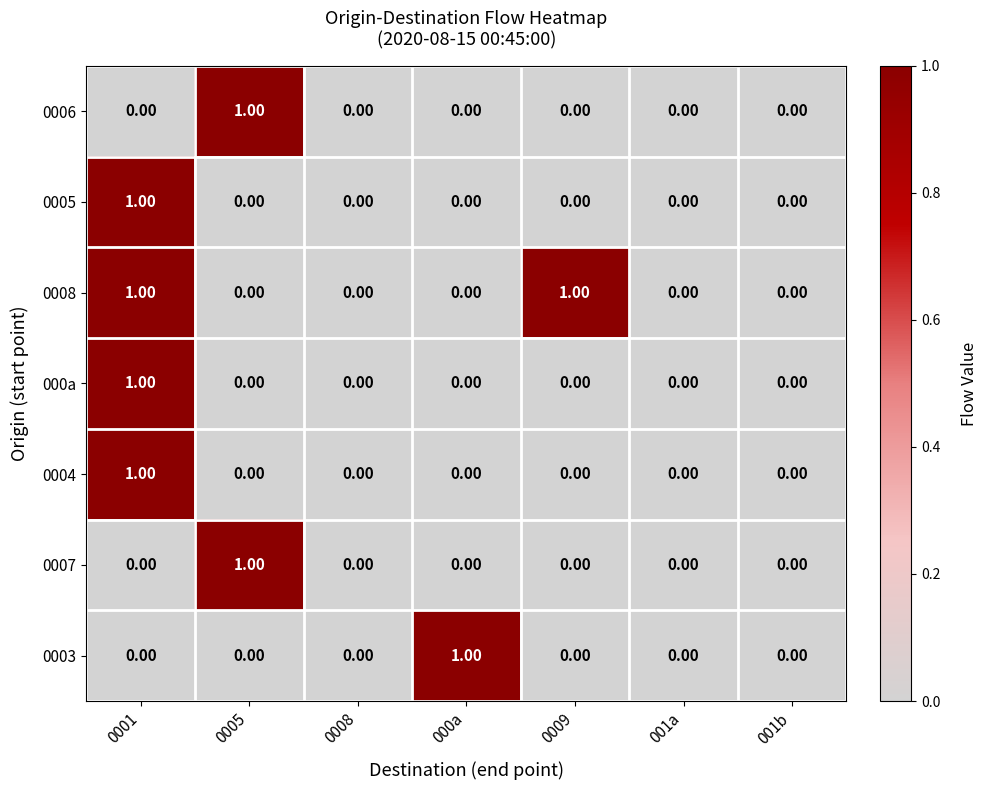

At which category is the sum across all series the highest?

0001